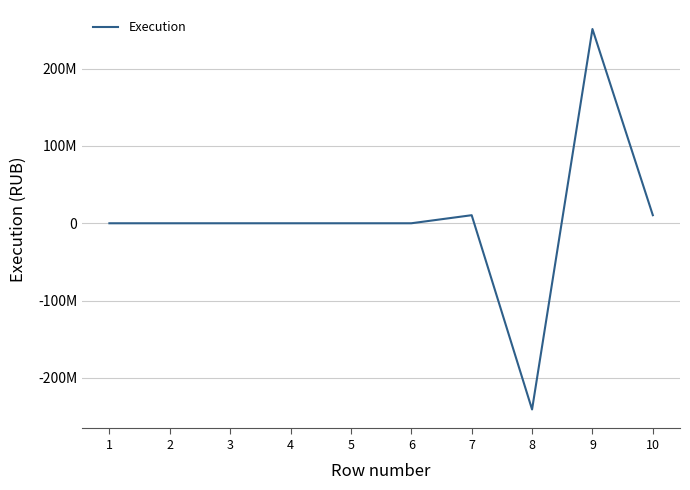

Does the chart have visible grid lines?

Yes